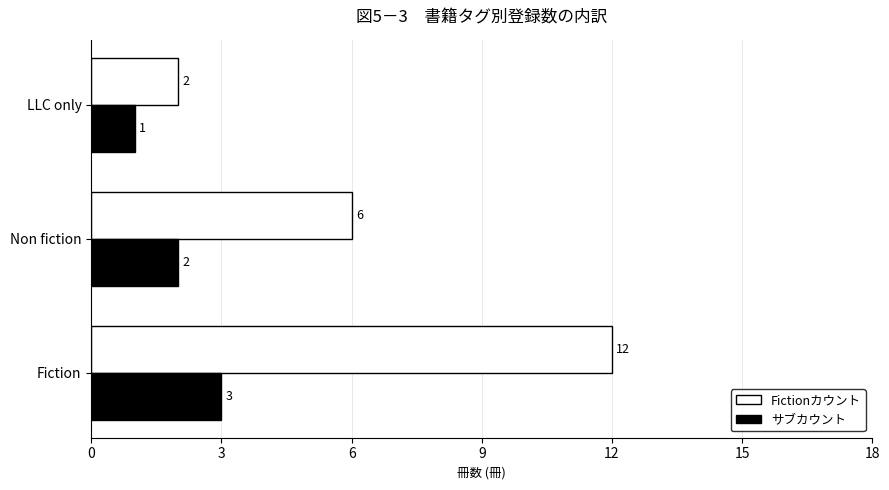

Which category has the highest value across all series?

Fiction